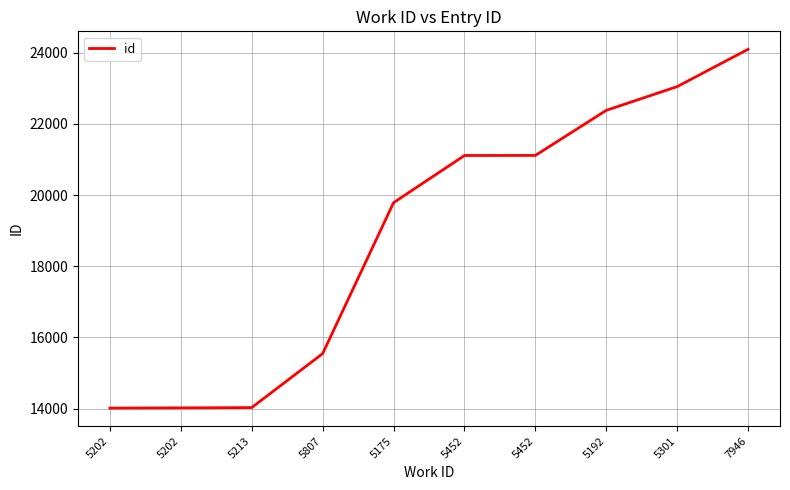

Reading right to left, transcribe all the data shown in this chart.

7946=24097	5301=23048	5192=22381	5452=21114	5452=21112	5175=19786	5807=15545	5213=14028	5202=14020	5202=14013